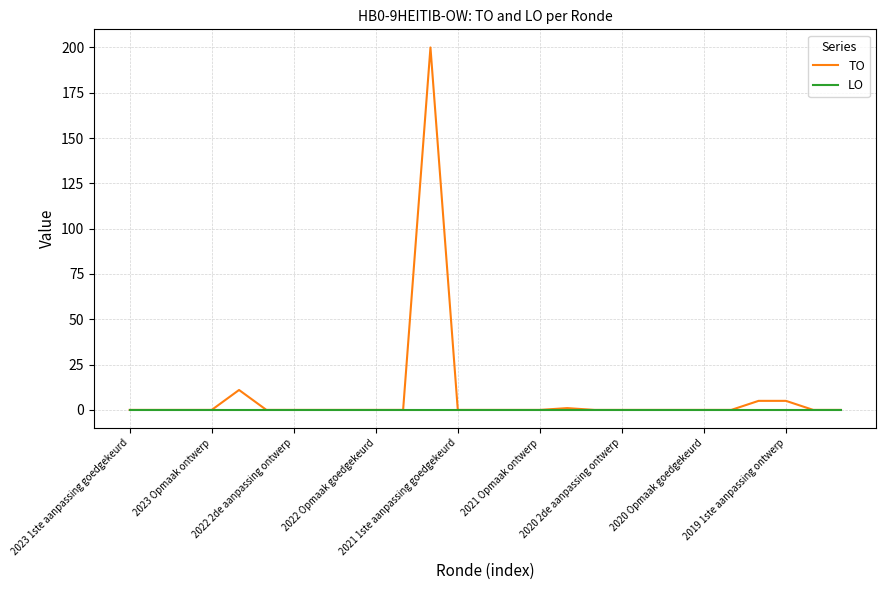

What is the highest value of the TO series?

200